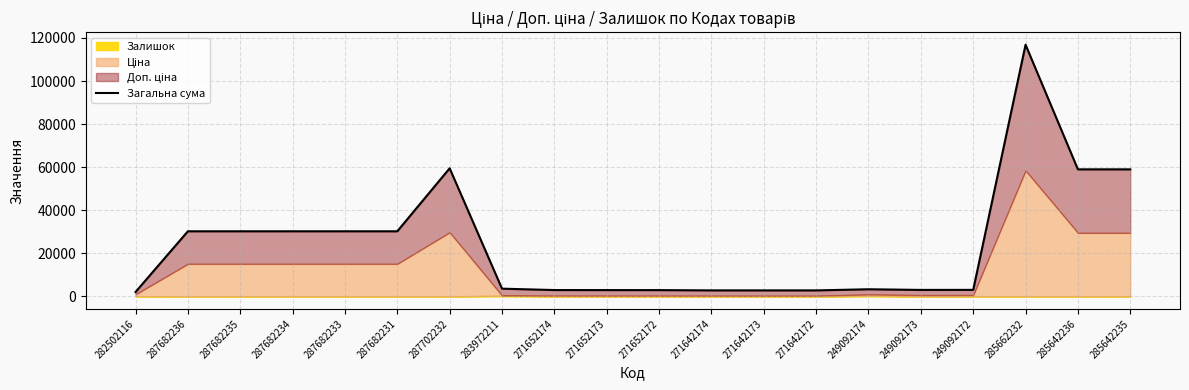

List the labels in order of value, smallest first.

282502116, 271642172, 271642173, 271642174, 271652172, 271652173, 271652174, 249092173, 249092172, 249092174, 283972211, 287682236, 287682235, 287682234, 287682233, 287682231, 285642235, 285642236, 287702232, 285662232